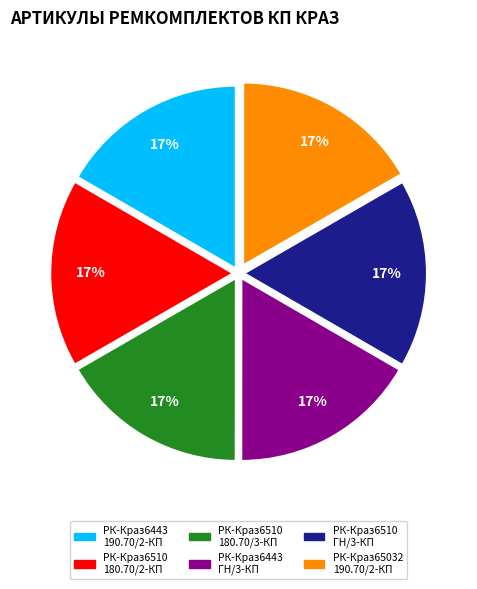

To the nearest percent, what portion does РК-Краз6443 ГН/3-КП represent?

17%